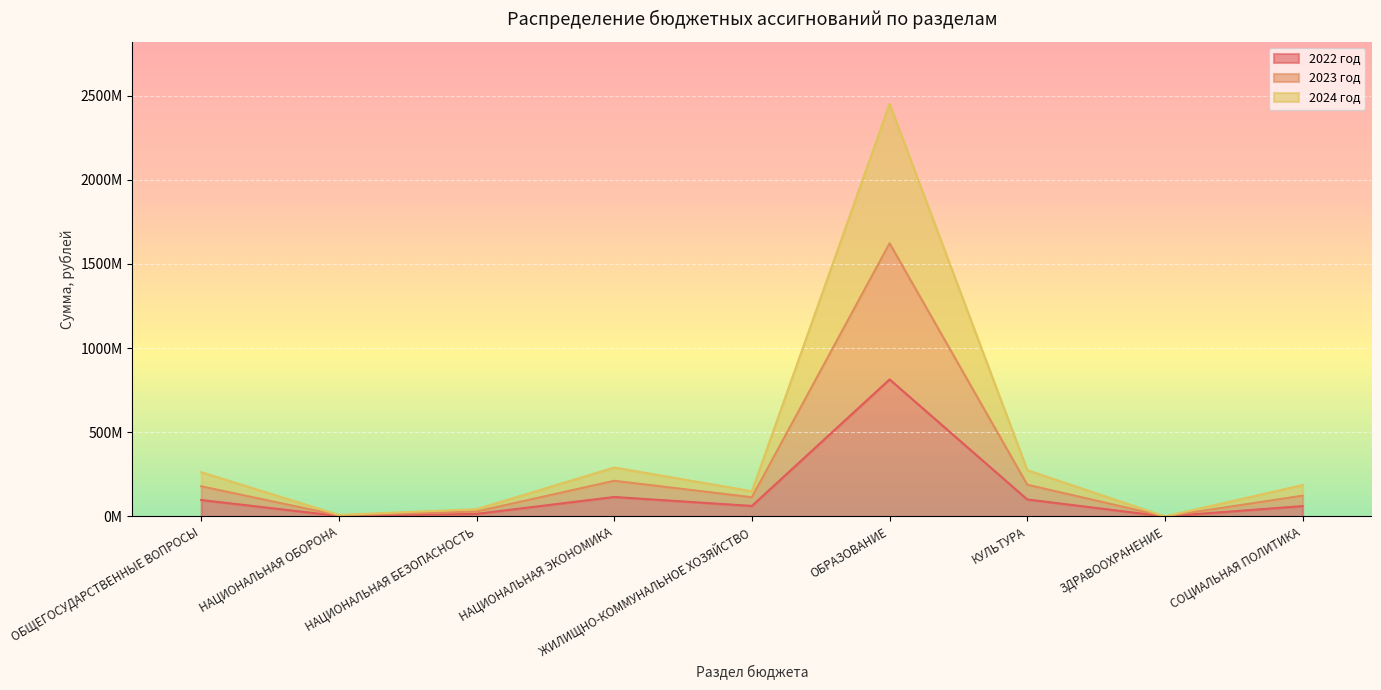

True or false: 2023 год and 2022 год intersect in this chart.

False